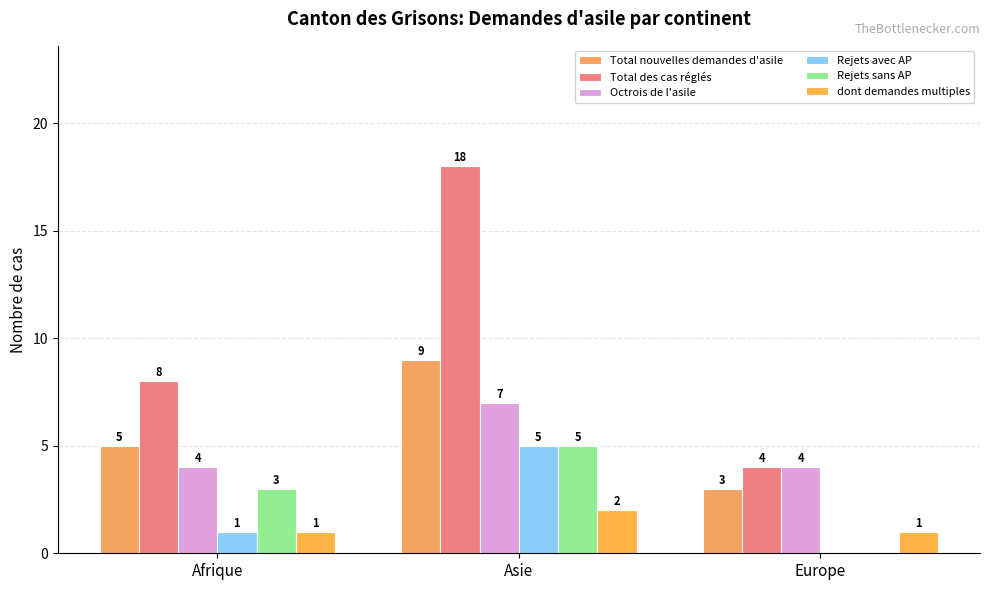

Reading right to left, what are all the values shown in this chart?

Total nouvelles demandes d'asile: 3	9	5
Total des cas réglés: 4	18	8
Octrois de l'asile: 4	7	4
Rejets avec AP: 0	5	1
Rejets sans AP: 0	5	3
dont demandes multiples: 1	2	1